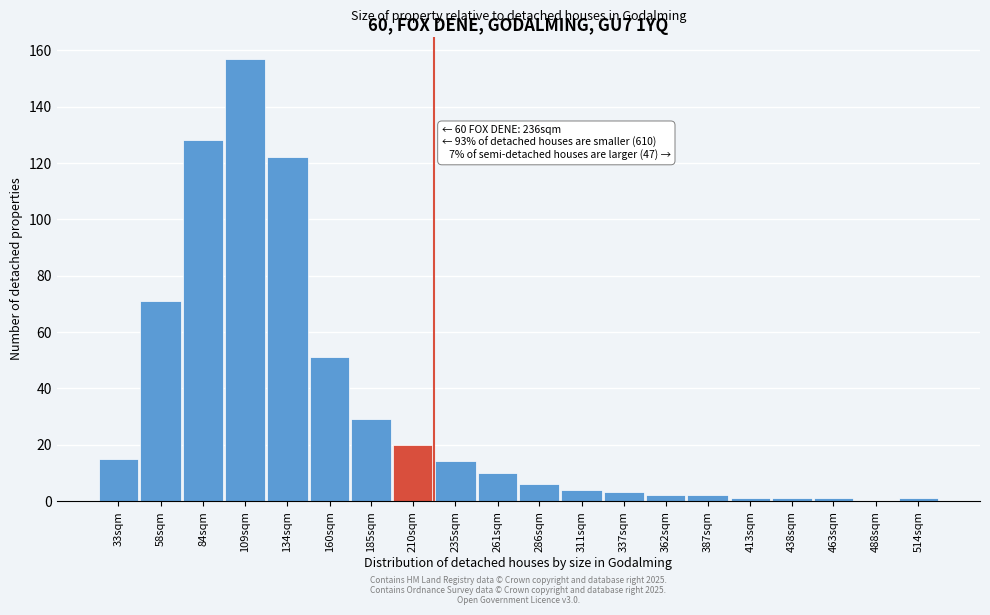

Reading right to left, transcribe all the data shown in this chart.

514sqm=1	488sqm=0	463sqm=1	438sqm=1	413sqm=1	387sqm=2	362sqm=2	337sqm=3	311sqm=4	286sqm=6	261sqm=10	235sqm=14	210sqm=20	185sqm=29	160sqm=51	134sqm=122	109sqm=157	84sqm=128	58sqm=71	33sqm=15